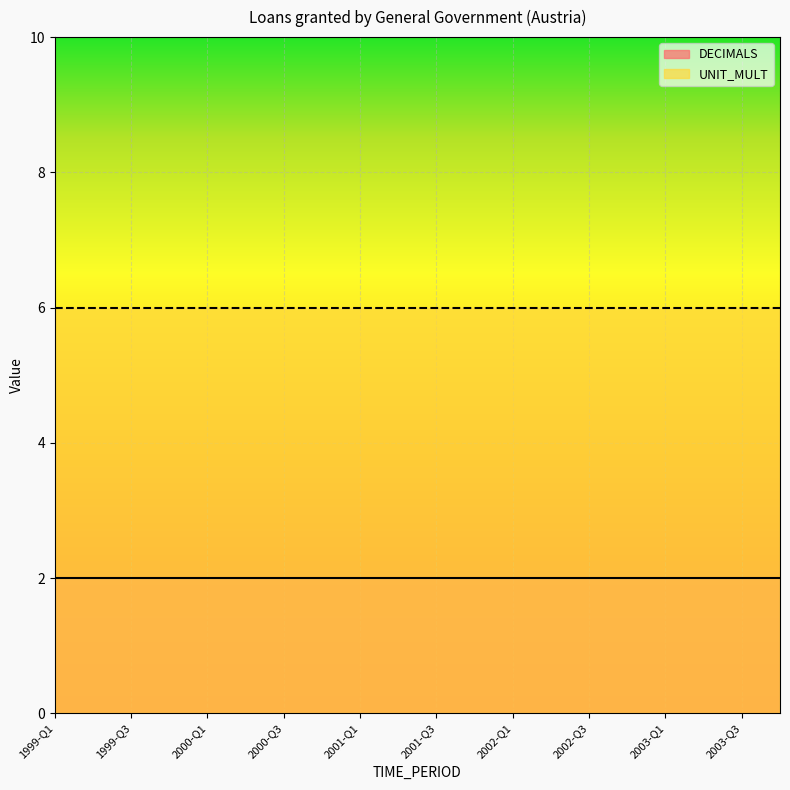

What is the difference between the highest and lowest values at 2000-Q4?

4